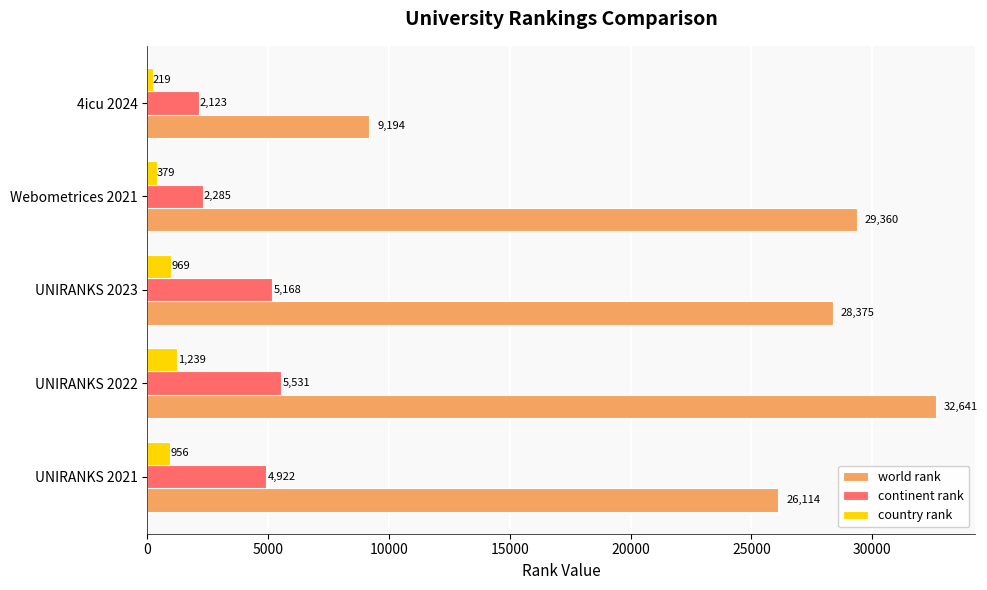

Which series changed the most between Webometrices 2021 and 4icu 2024?

world rank